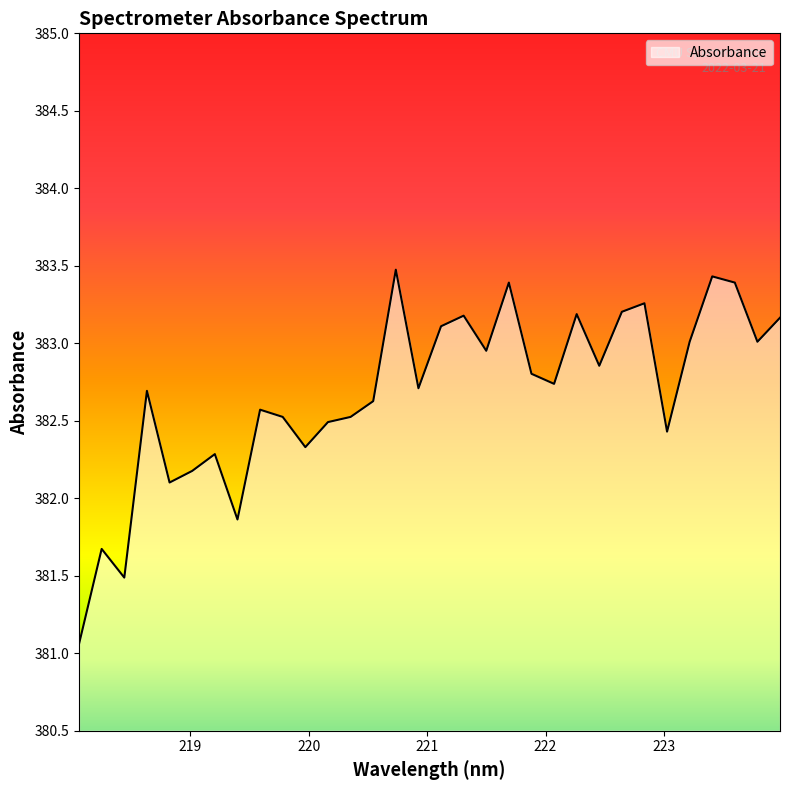

What is the smallest value displayed?

381.1